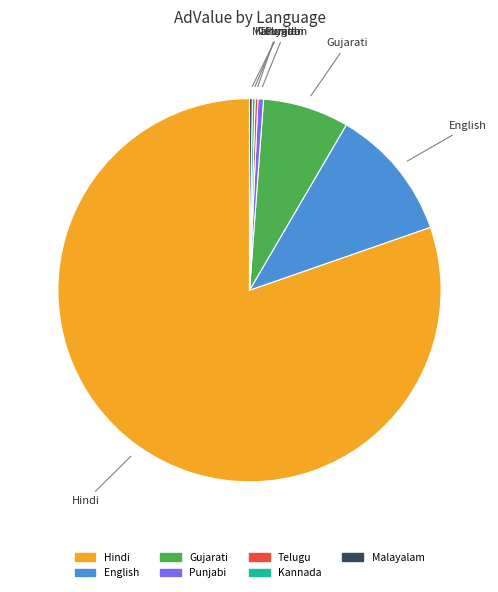

Is it true that Hindi is 80% of the pie?

True